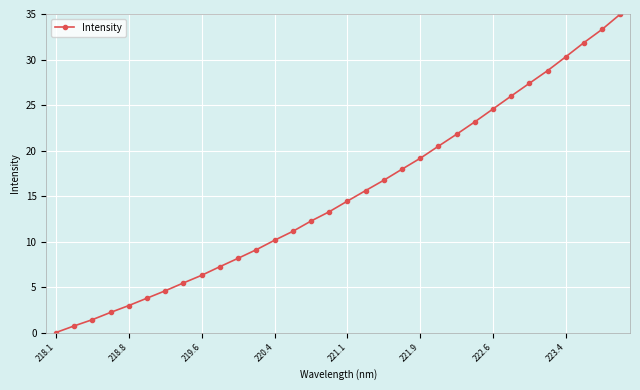

True or false: there are more than 1 points higher than both neighbors.

False